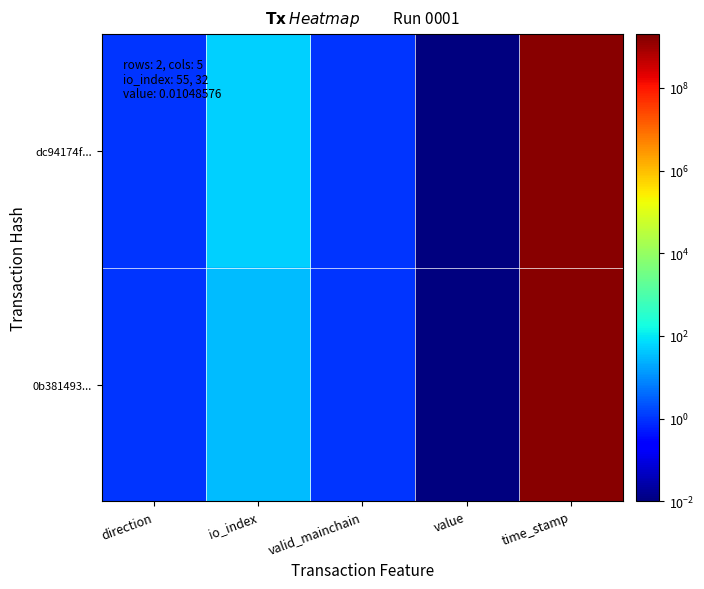

At io_index, list the series in order from largest to smallest.

dc94174f..., 0b381493...